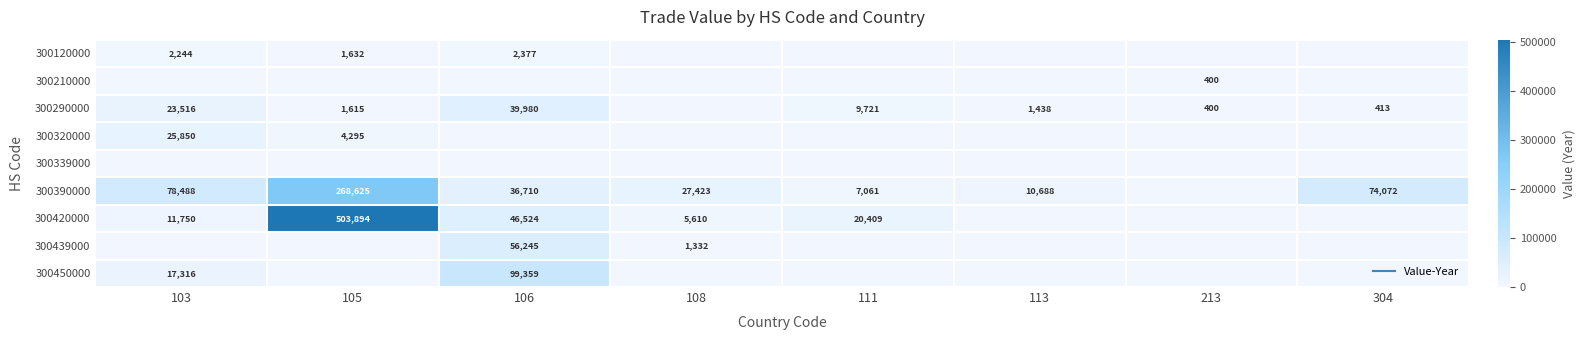

Rank the series at 108 from highest to lowest value.

300390000, 300420000, 300439000, 300120000, 300210000, 300290000, 300320000, 300339000, 300450000